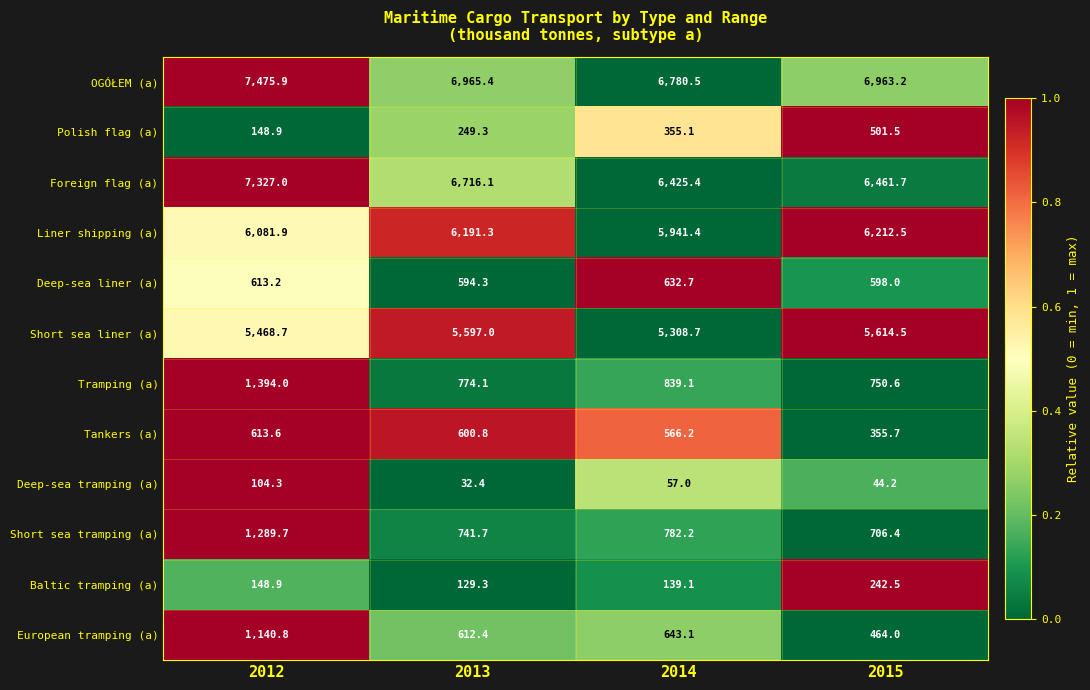

At 2014, list the series in order from smallest to largest.

Deep-sea tramping (a), Baltic tramping (a), Polish flag (a), Tankers (a), Deep-sea liner (a), European tramping (a), Short sea tramping (a), Tramping (a), Short sea liner (a), Liner shipping (a), Foreign flag (a), OGÓŁEM (a)